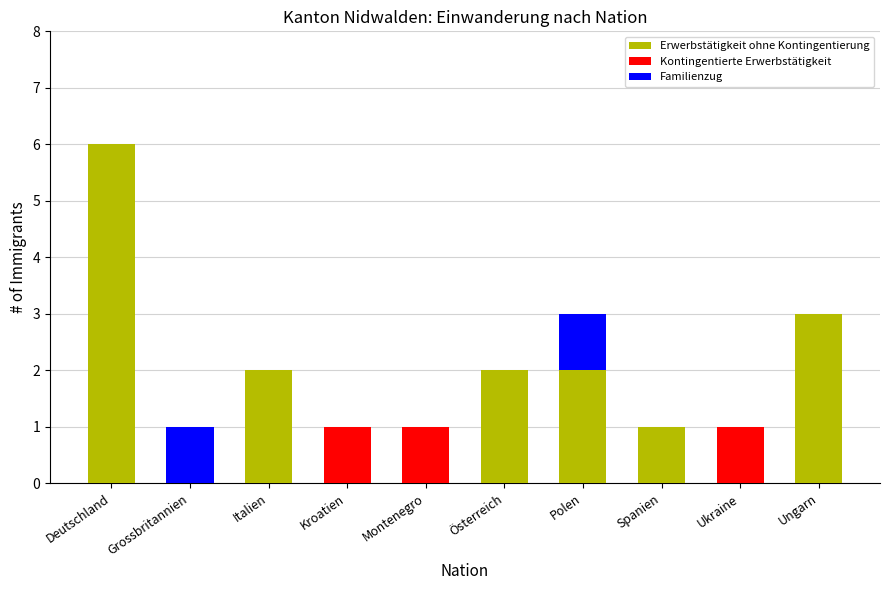

Reading left to right, what are the values for Erwerbstätigkeit ohne Kontingentierung?

Deutschland=6	Grossbritannien=0	Italien=2	Kroatien=0	Montenegro=0	Österreich=2	Polen=2	Spanien=1	Ukraine=0	Ungarn=3